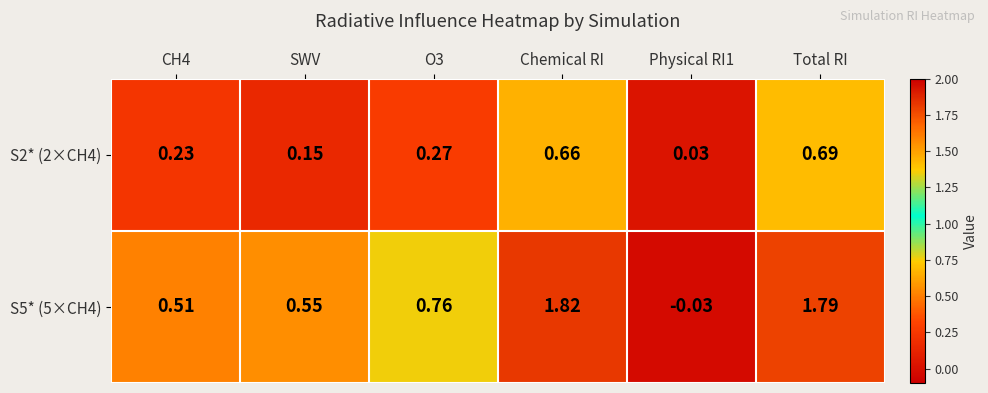

What is the difference between the highest and lowest values at SWV?

0.4